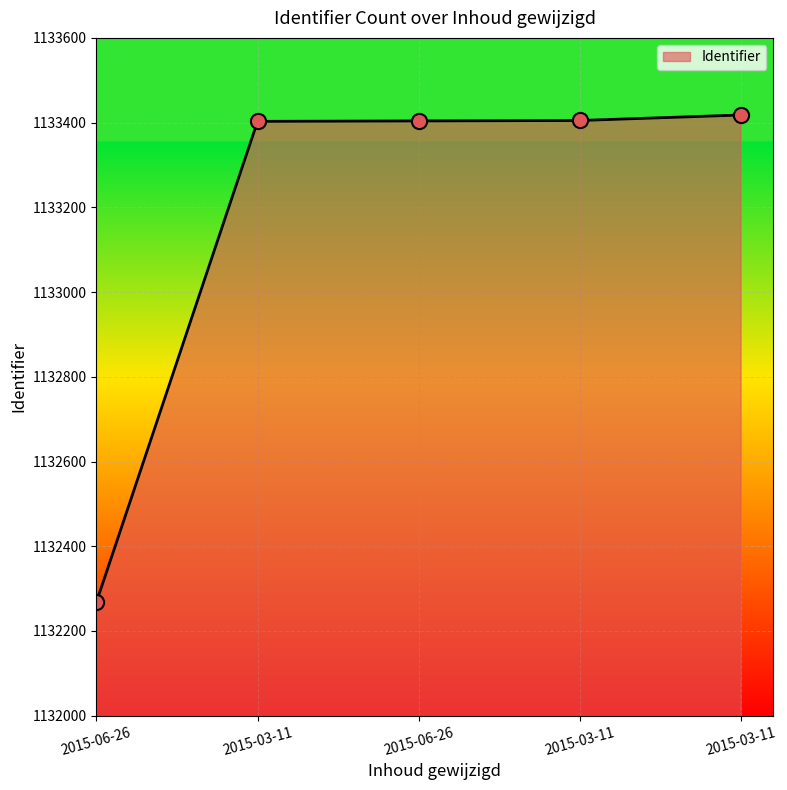

Count the number of data series in this chart.

1